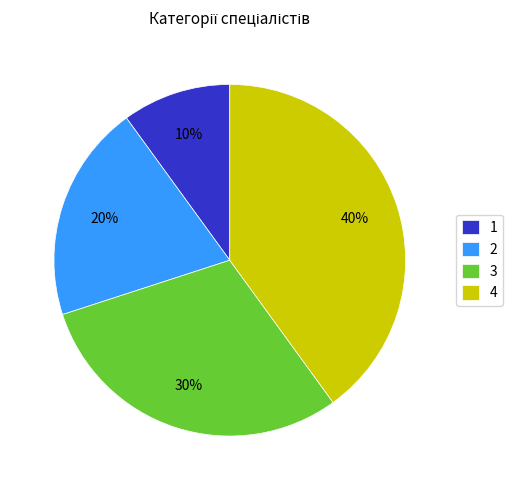

Which slice is the smallest?

1